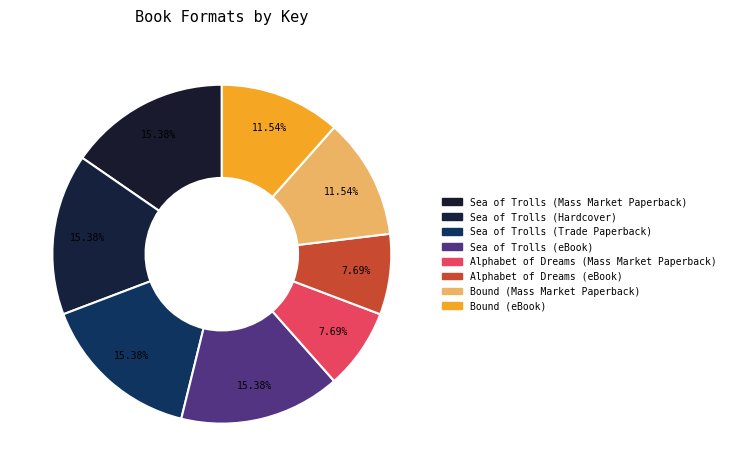

To the nearest percent, what is the combined percentage of Alphabet of Dreams (eBook) and Sea of Trolls (Trade Paperback)?

23%